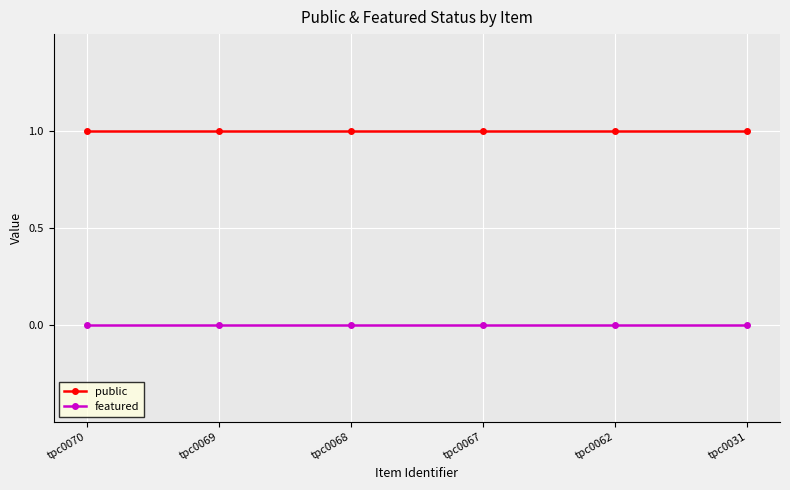

True or false: public has a value of 1 at tpc0069.

True